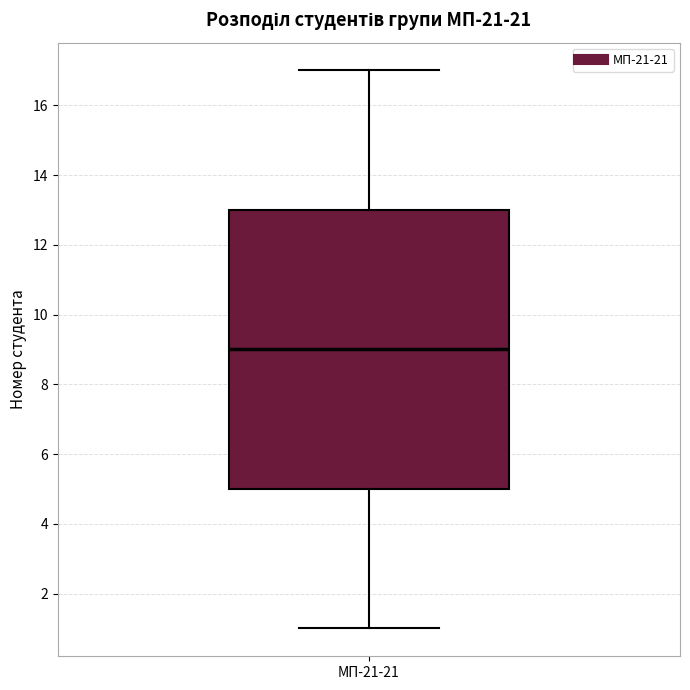

Where does the lower whisker of the box for МП-21-21 end on the y-axis? The values are not printed on the chart, so give them approximately, as read against the axis.

1